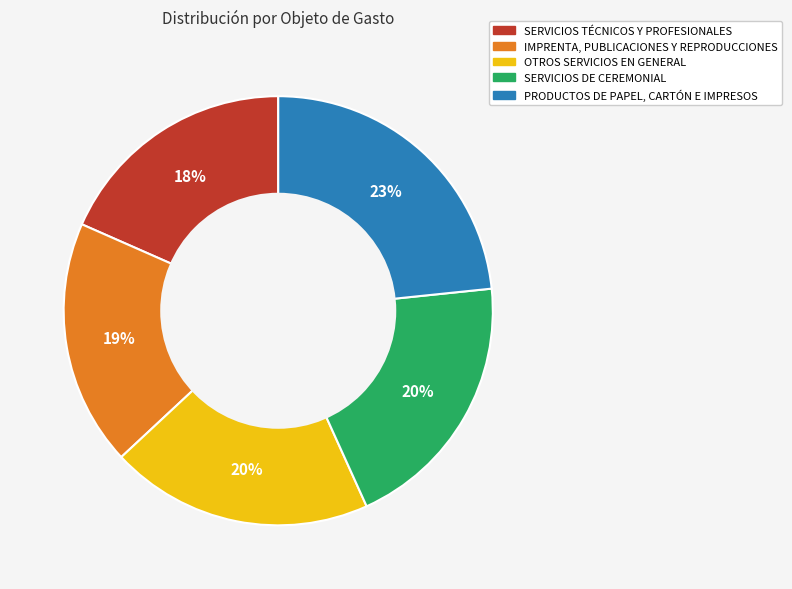

Count the number of slices in the pie.

5